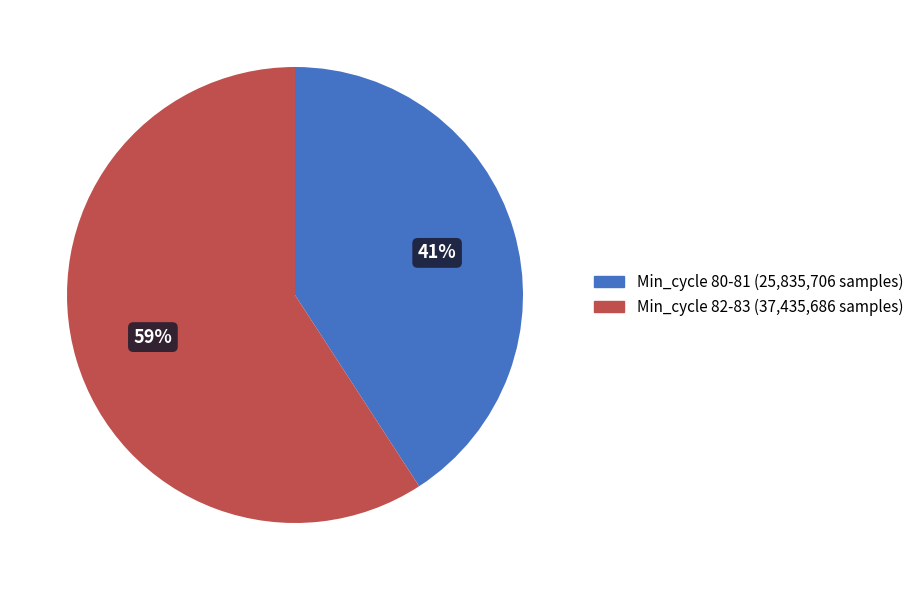

To the nearest percent, what is the average slice percentage?

50%